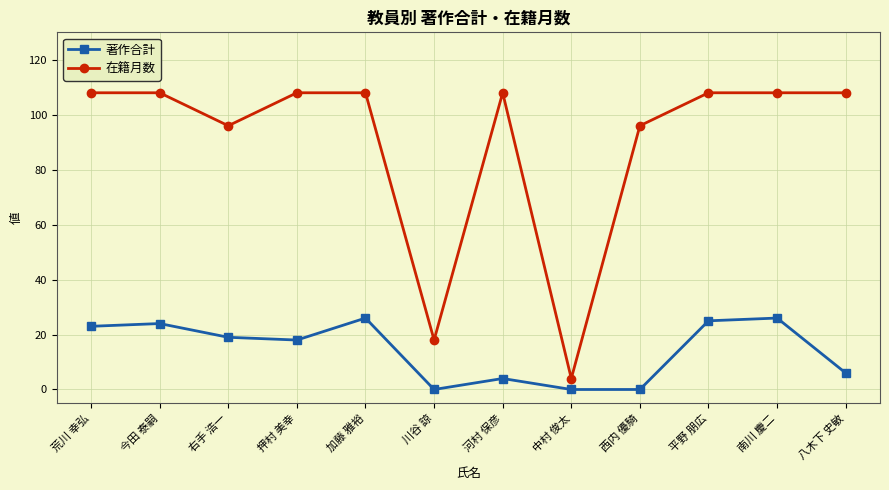

The 在籍月数 series shows 108 at 今田 泰嗣. True or false?

True